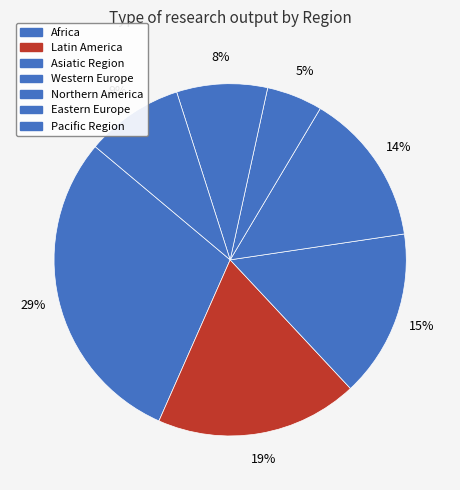

How many segments does this pie chart have?

7